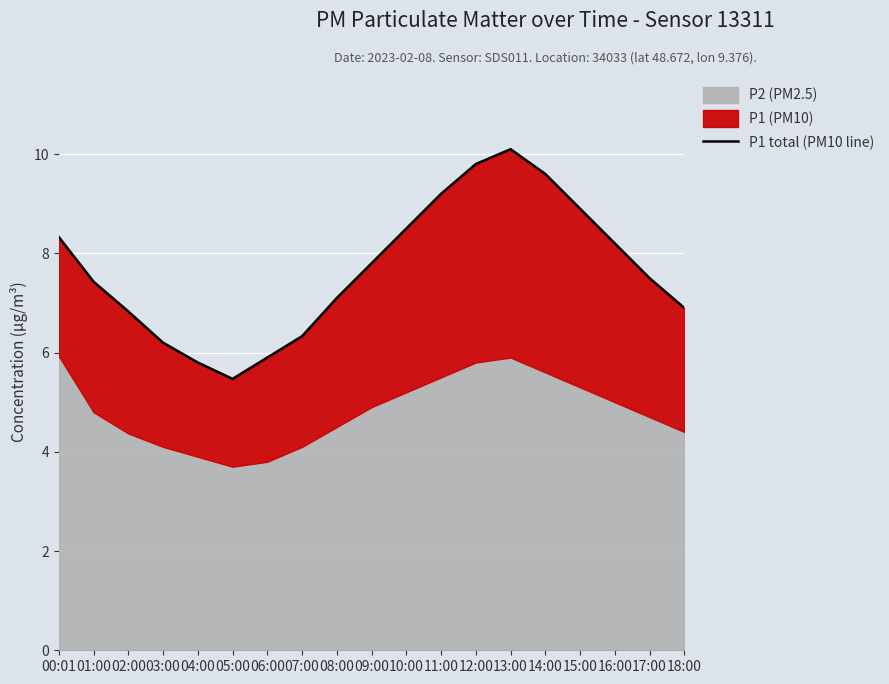

Reading right to left, what are all the values shown in this chart?

6.9	7.5	8.2	8.9	9.6	10.1	9.8	9.2	8.5	7.8	7.1	6.3	5.9	5.5	5.8	6.2	6.8	7.4	8.3